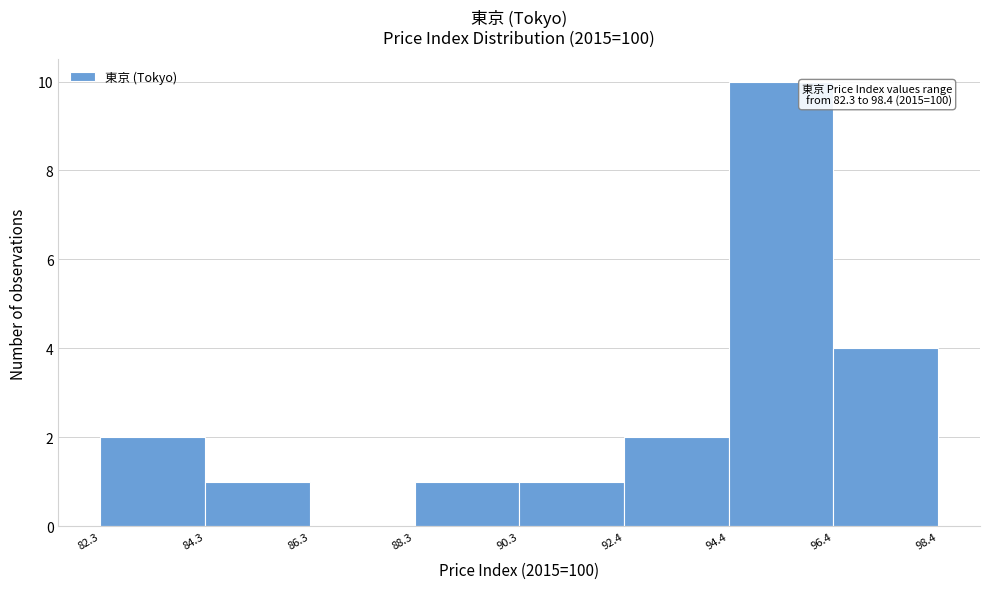

Over which range of the x-axis is the bar tallest?

94.4 to 96.4